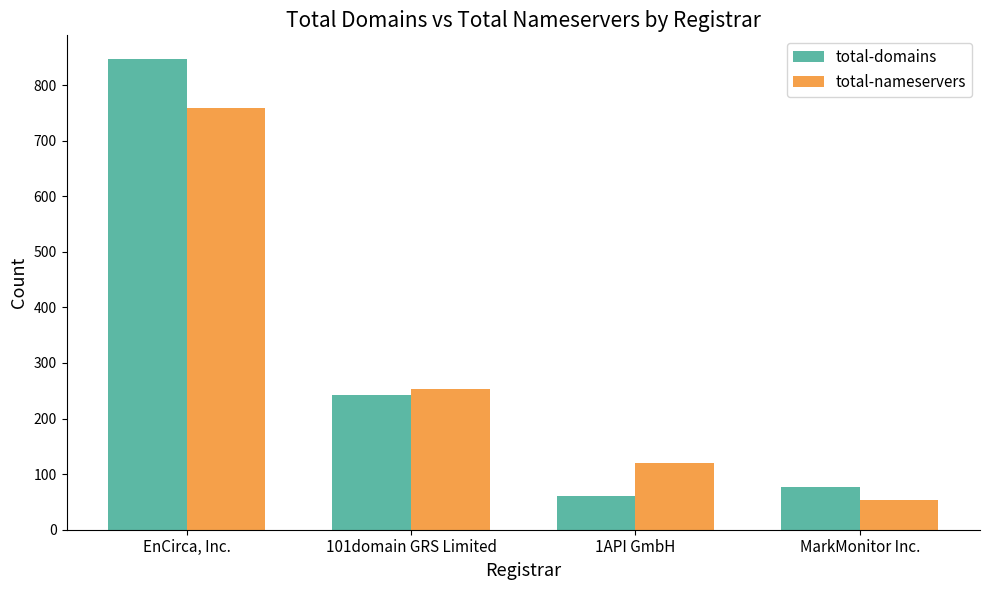

Is the value of total-nameservers at EnCirca, Inc. greater than the value of total-domains at 1API GmbH?

Yes